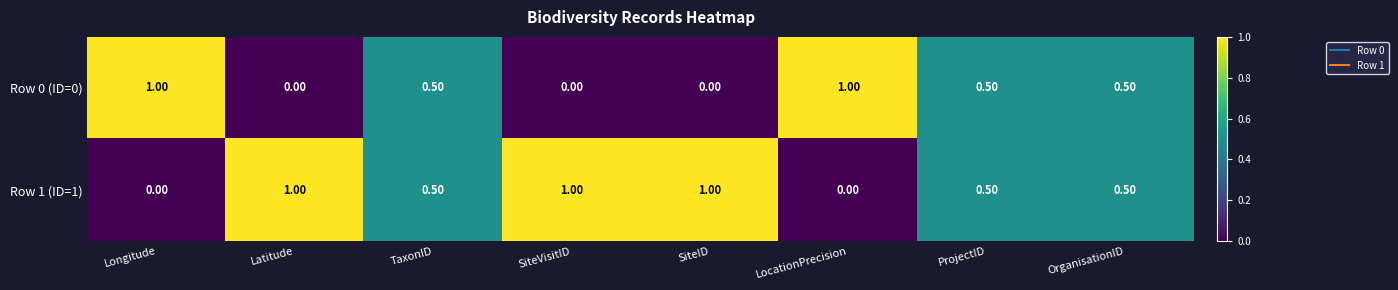

Count the number of data series in this chart.

2